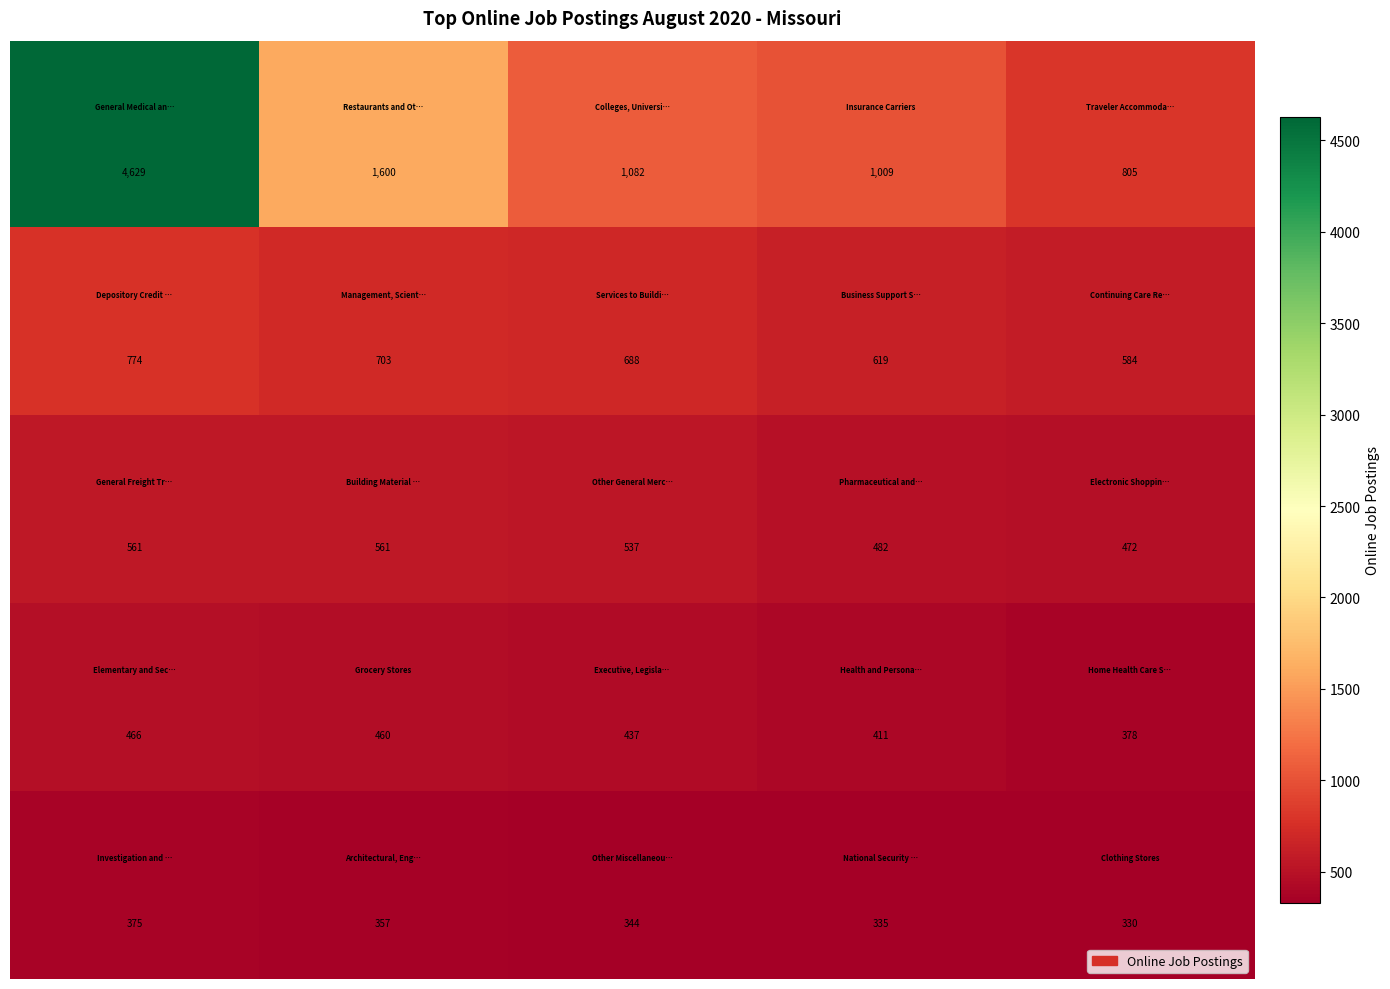

What is the greatest value displayed?

4629